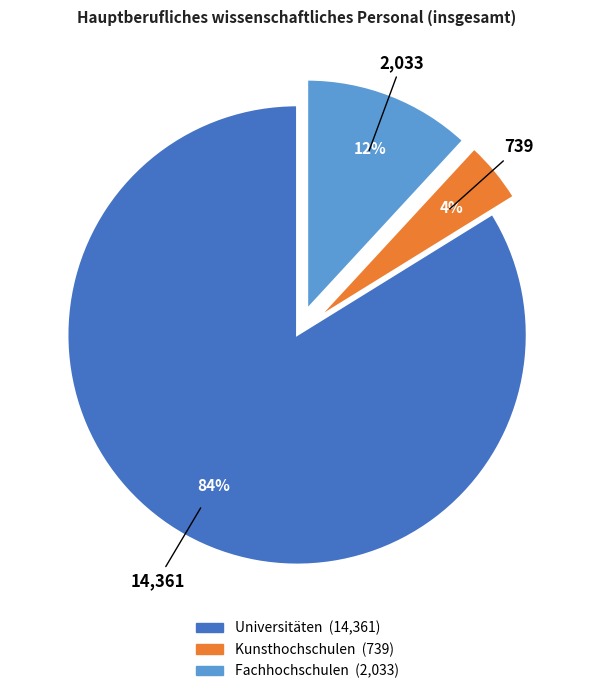

Between Kunsthochschulen and Fachhochschulen, which is larger?

Fachhochschulen